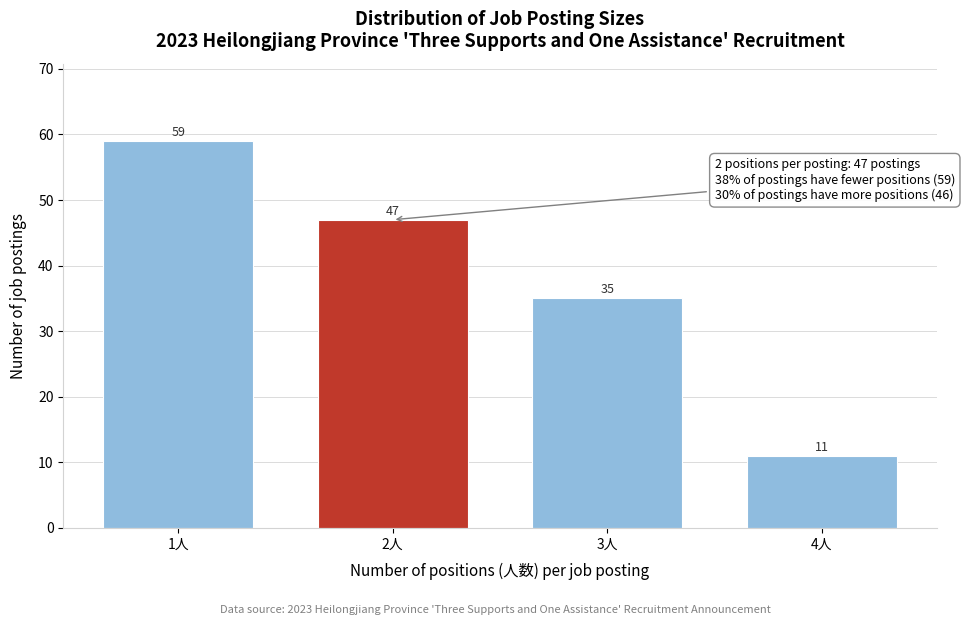

Reading right to left, transcribe all the data shown in this chart.

11	35	47	59